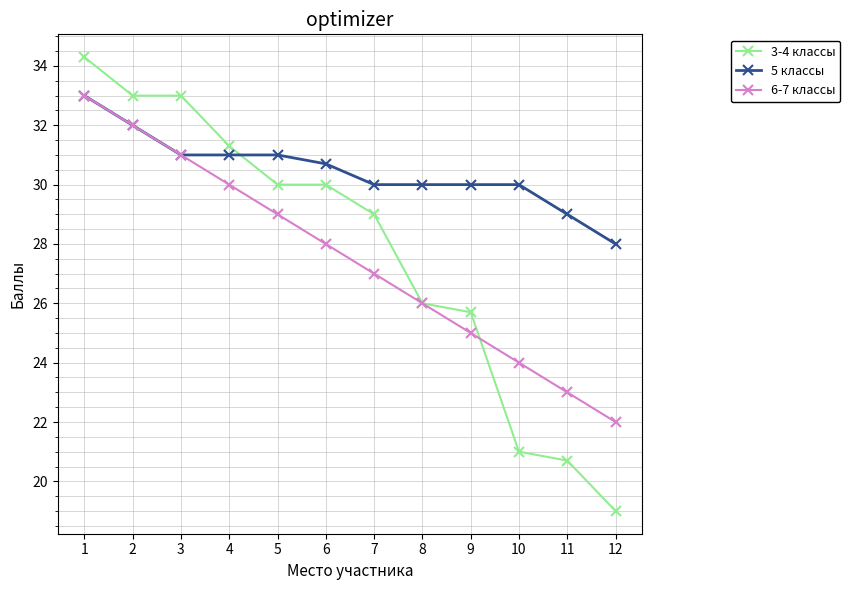

The value of 5 классы at 10 is 44.1. True or false?

False